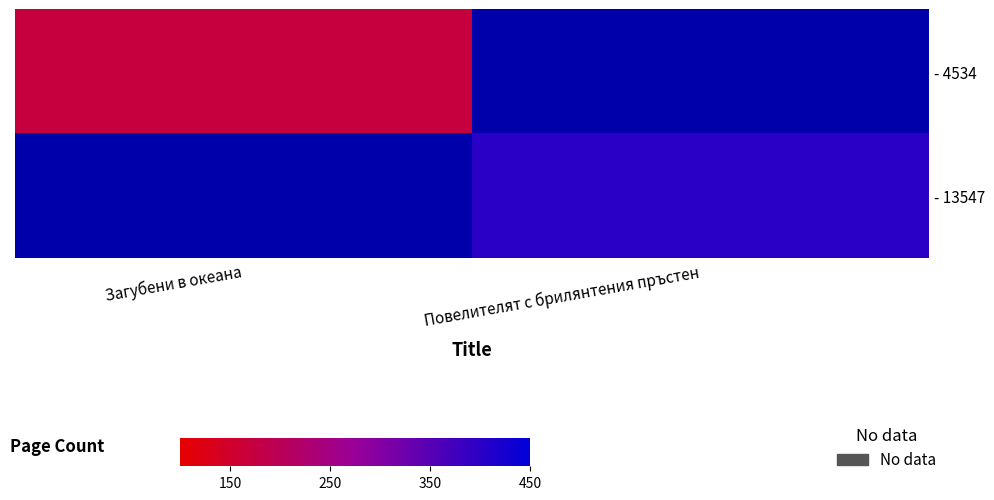

List the labels in order of - 13547 value, largest first.

Загубени в океана, Повелителят с брилянтения пръстен